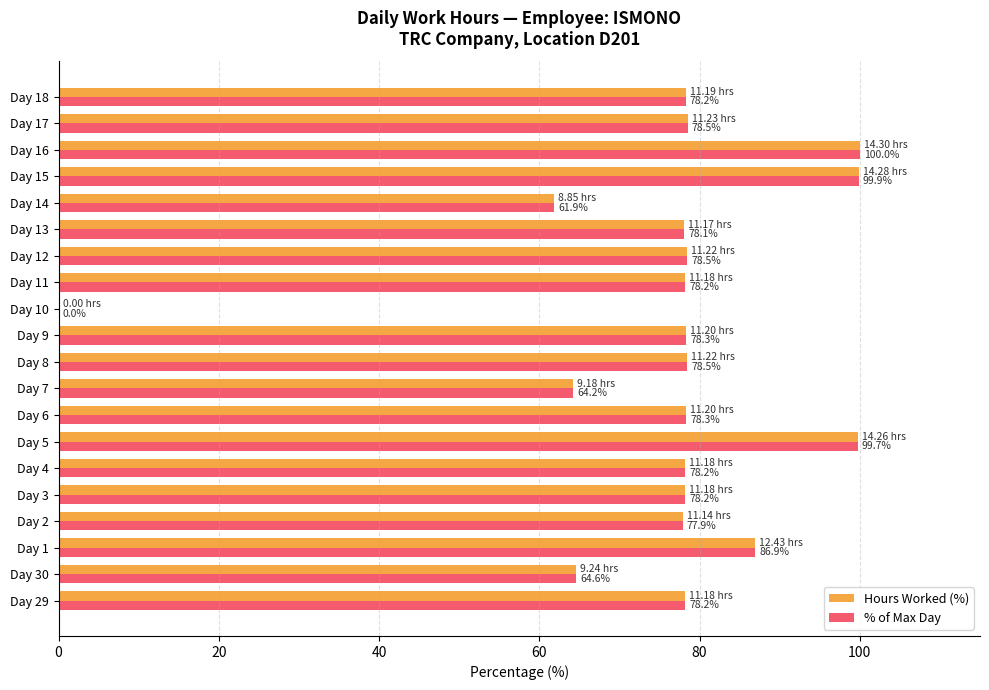

What is the sum of all Hours Worked (%) values?

1516.3